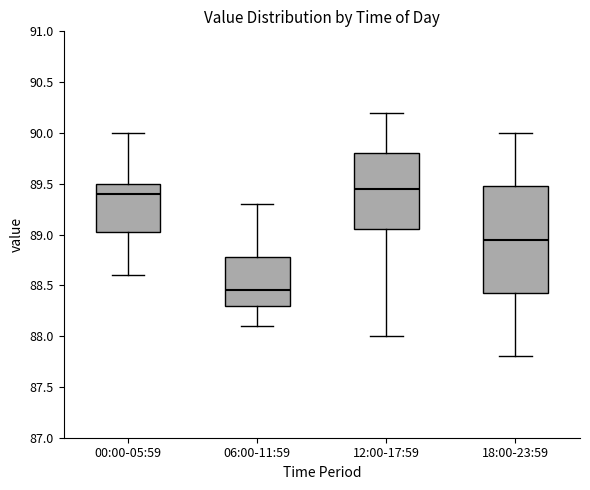

Comparing the boxes themselves (not the whiskers), which one is the tallest?

18:00-23:59